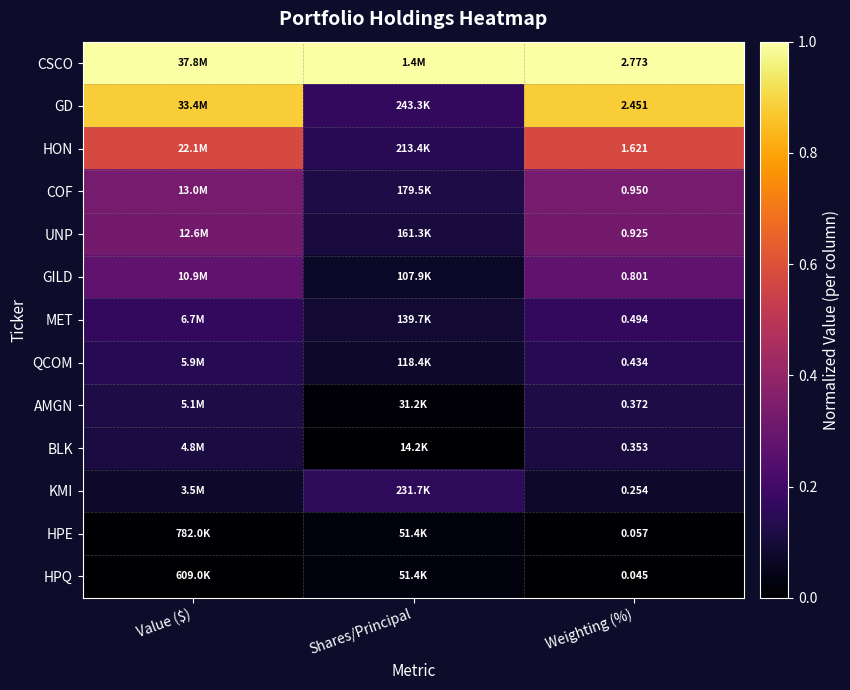

Which category has the lowest value across all series?

Shares/Principal